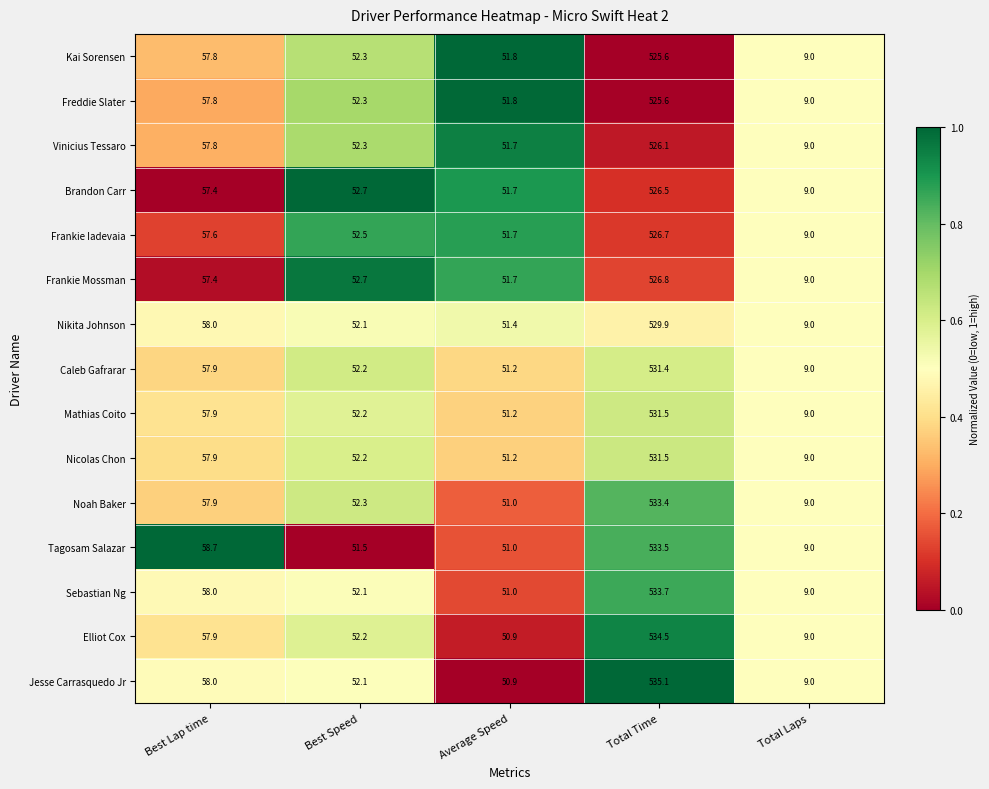

What is the approximate value of Vinicius Tessaro at Average Speed?

51.7